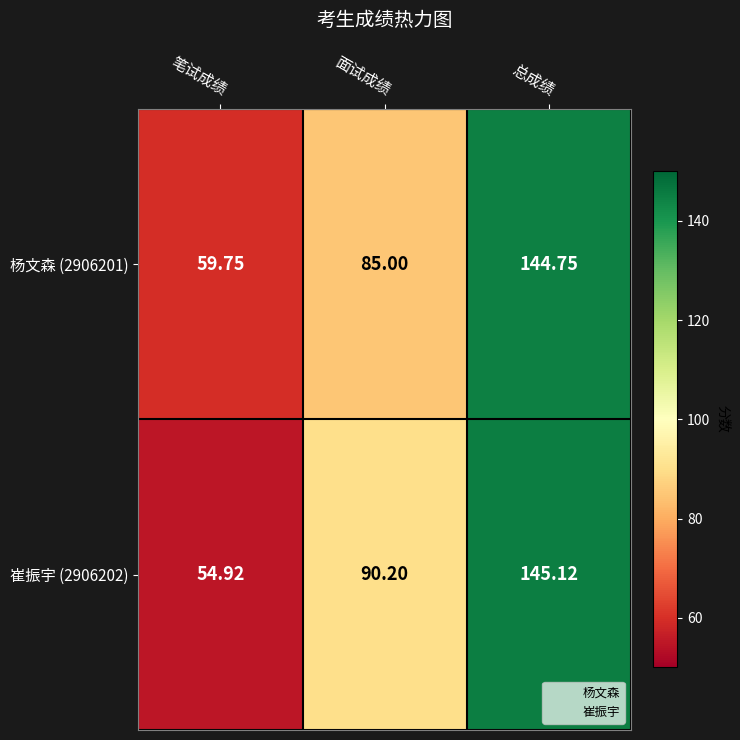

Which category has the lowest value across all series?

笔试成绩